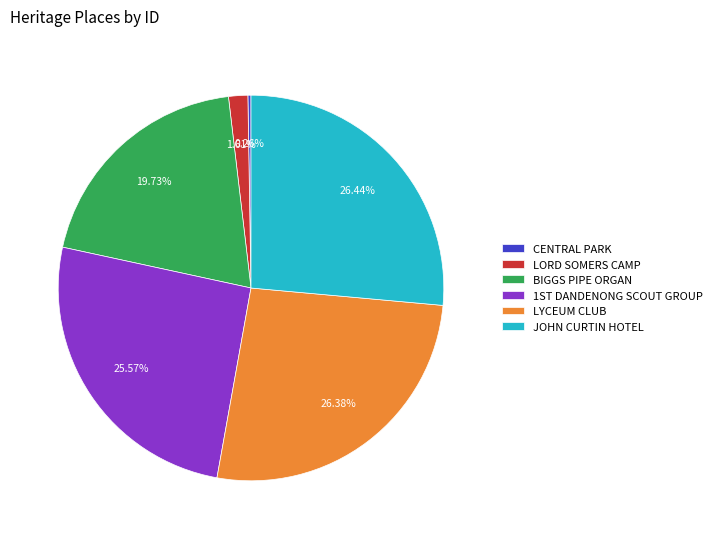

True or false: LYCEUM CLUB accounts for 17% of the total.

False